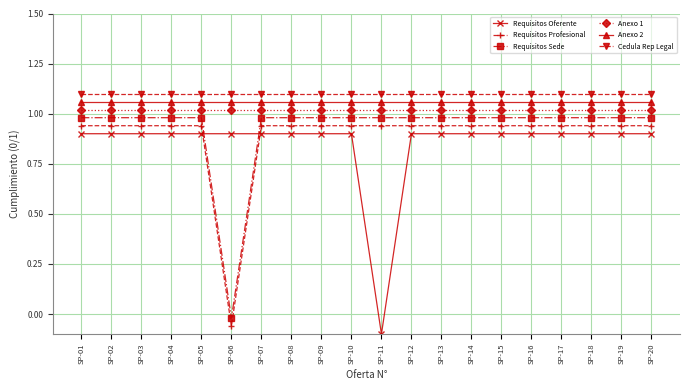

How many data points does each series have?

20